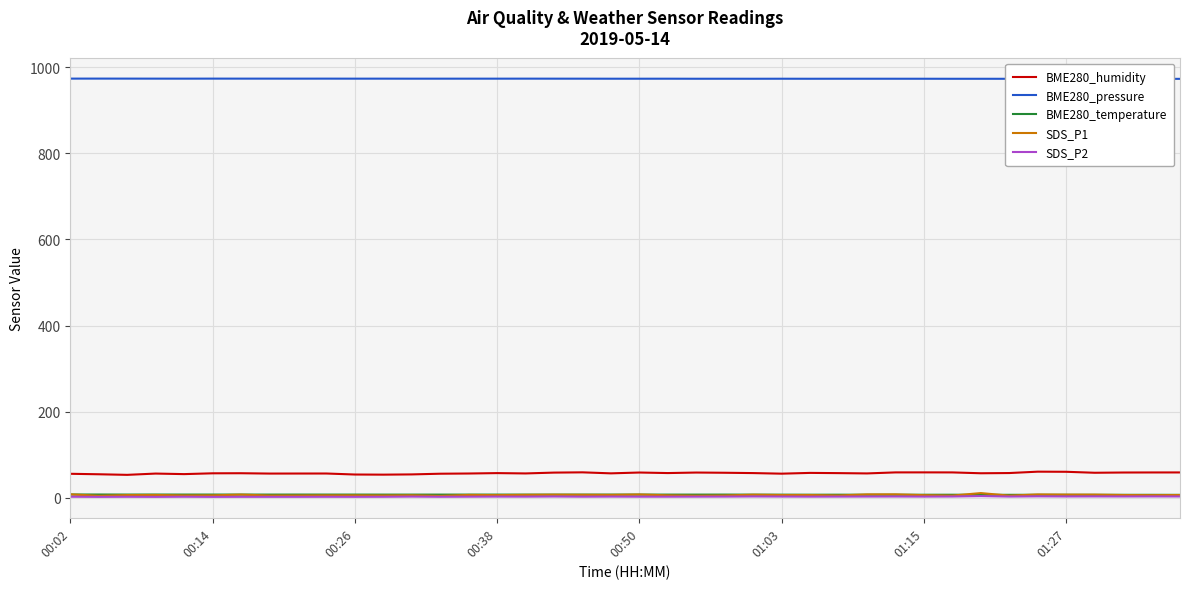

What is the greatest value displayed?

973.5